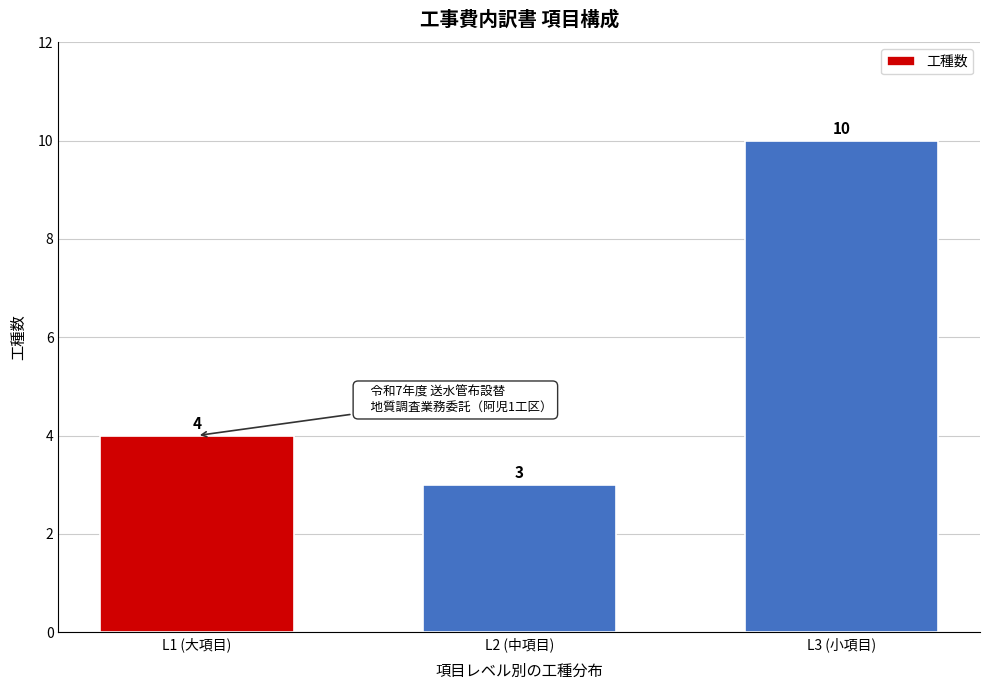

Reading right to left, extract all data points from this chart.

L3 (小項目)=10	L2 (中項目)=3	L1 (大項目)=4